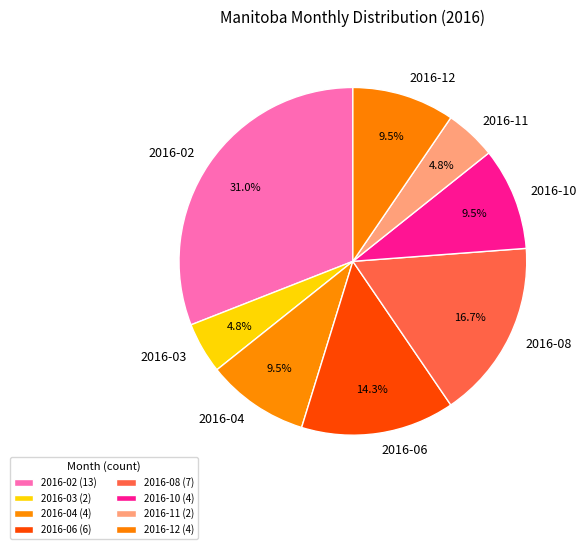

Which slice is the largest?

2016-02